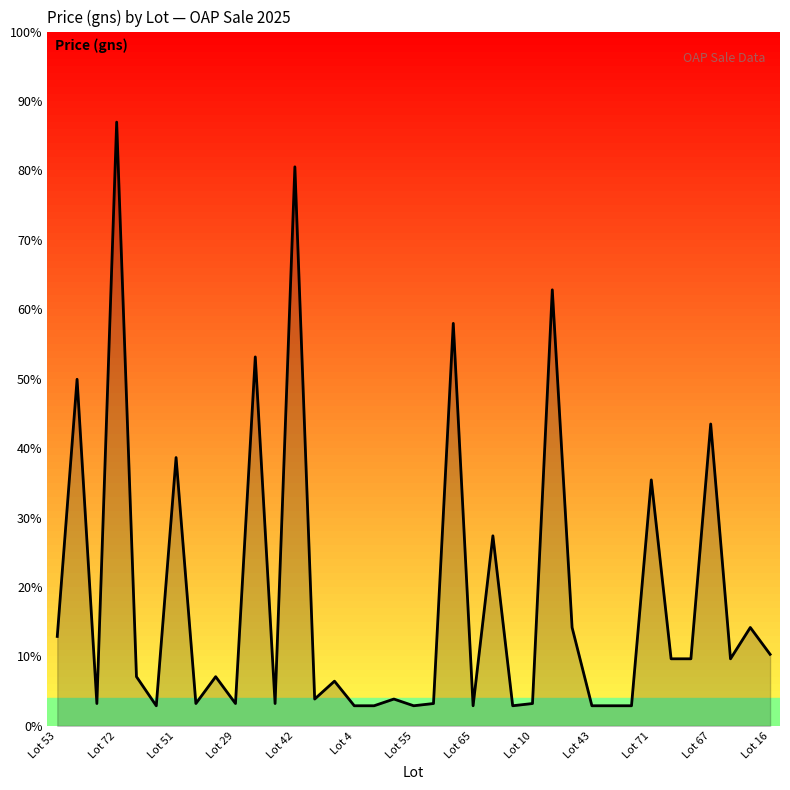

Does the chart have visible grid lines?

No